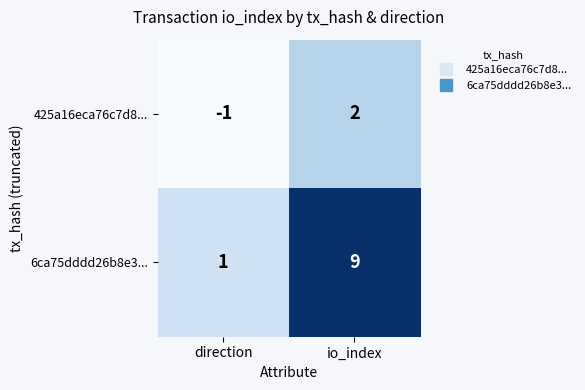

Reading left to right, extract all data points from this chart.

425a16eca76c7d8...: -1	2
6ca75dddd26b8e3...: 1	9